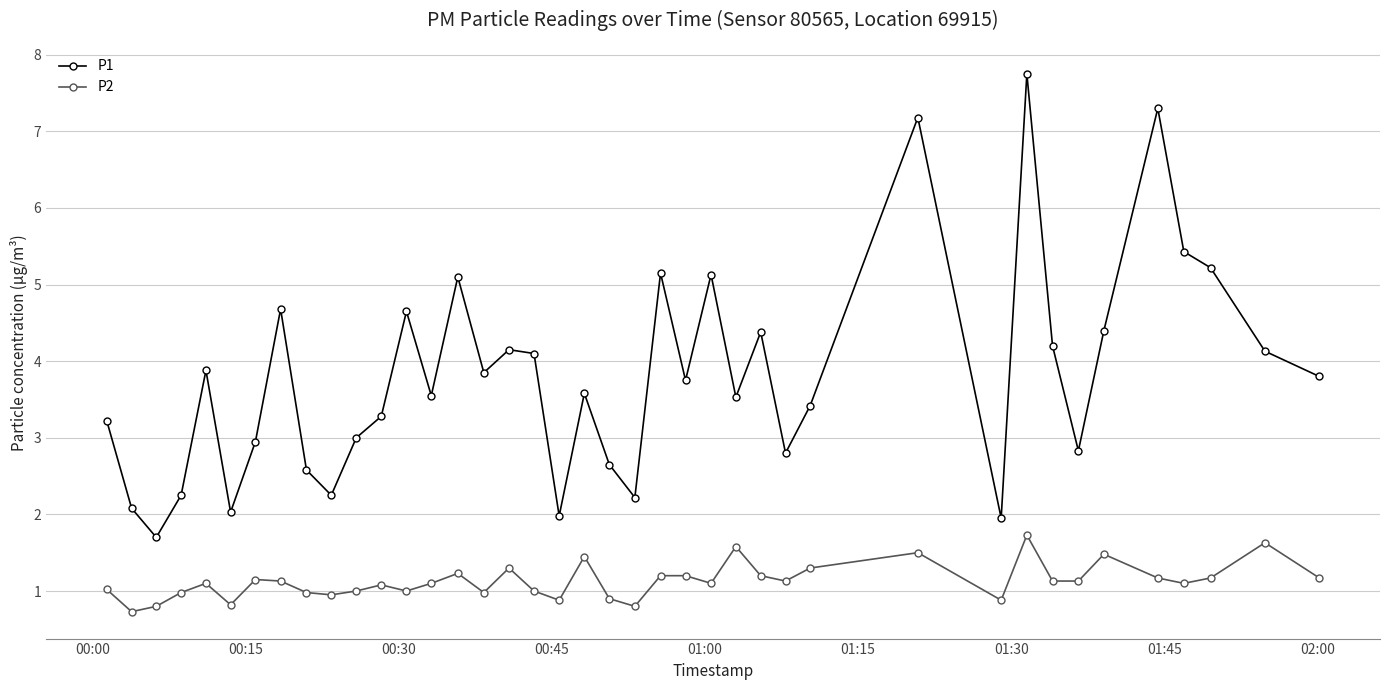

Which series has the largest total across all categories?

P1